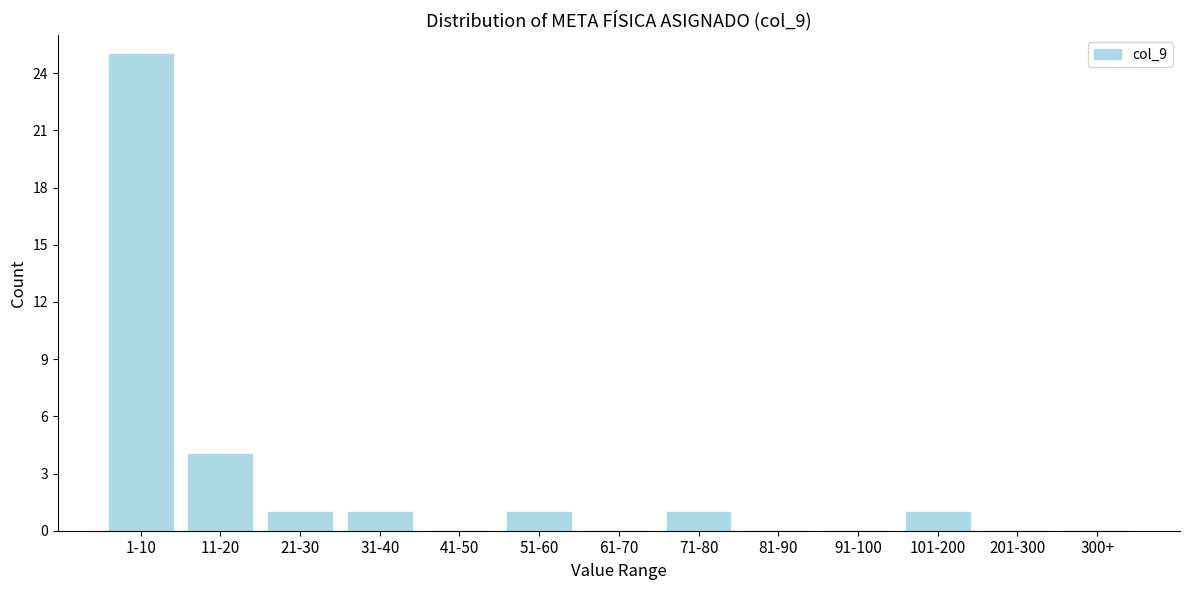

Reading left to right, list all the values displayed in this chart.

1-10=25	11-20=4	21-30=1	31-40=1	41-50=0	51-60=1	61-70=0	71-80=1	81-90=0	91-100=0	101-200=1	201-300=0	300+=0